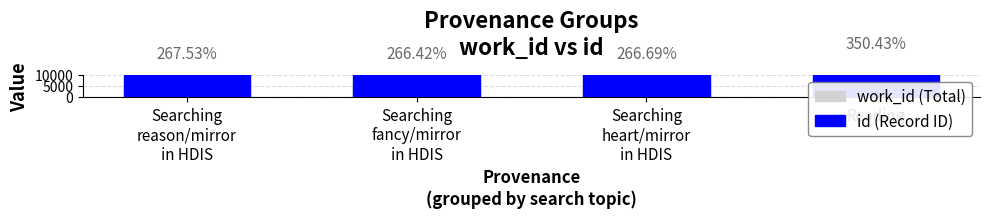

How many groups of bars are there?

4